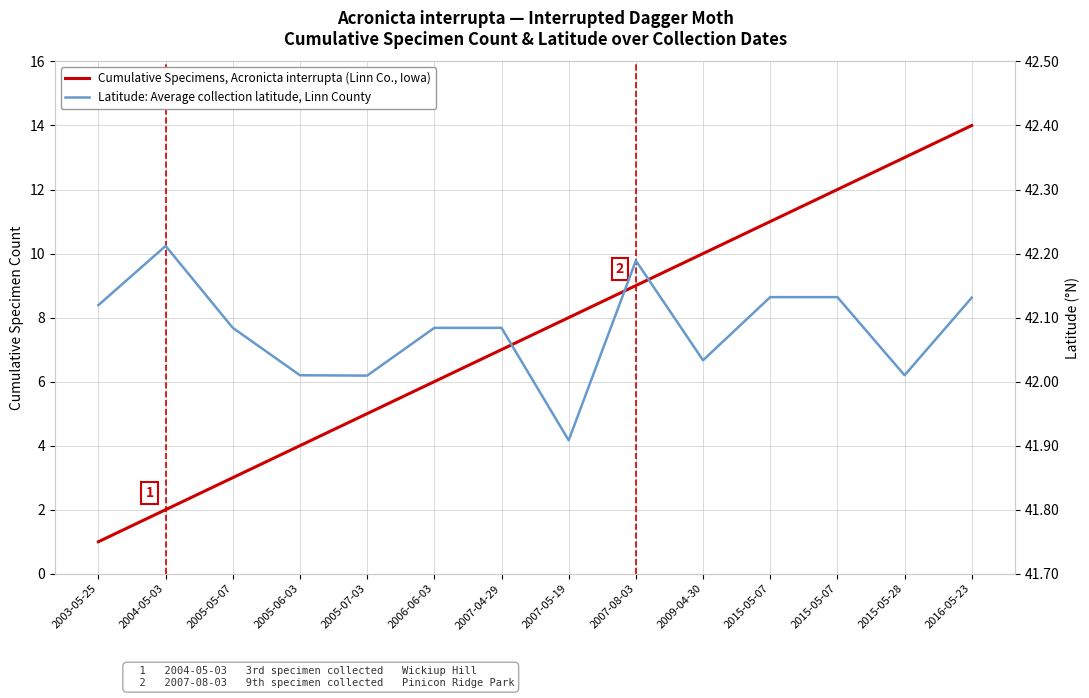

True or false: Latitude: Average collection latitude, Linn County and Cumulative Specimens, Acronicta interrupta (Linn Co., Iowa) cross at least once.

False